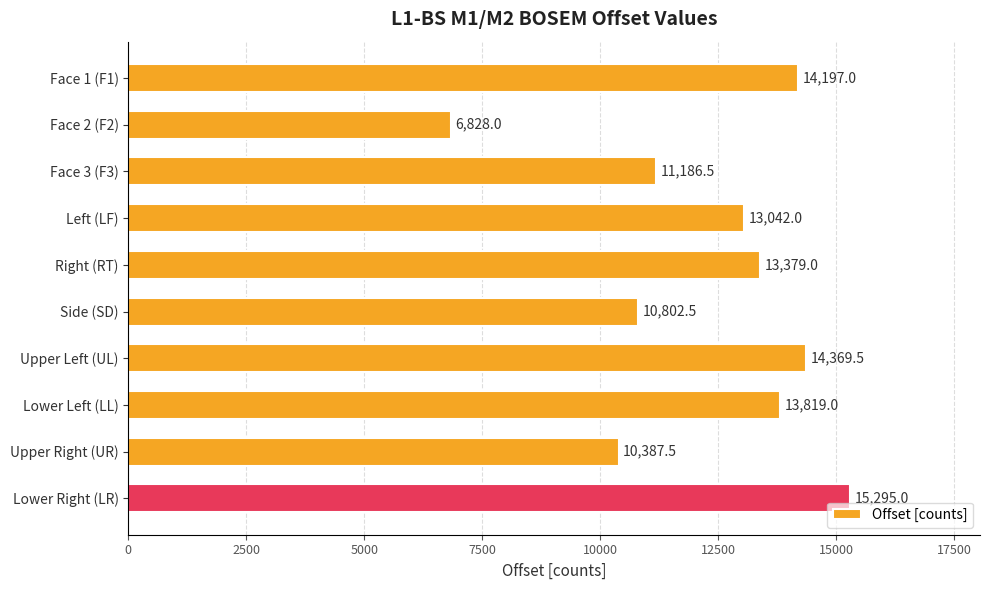

What is the difference between the maximum and second lowest values?

4907.5